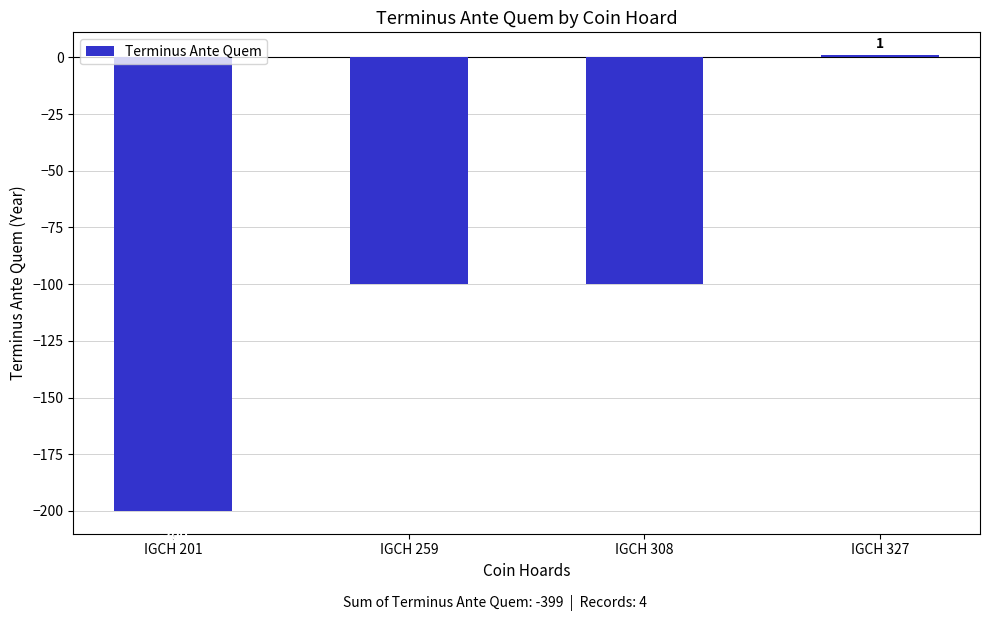

What is the value of the 1st bar from the left?

-200